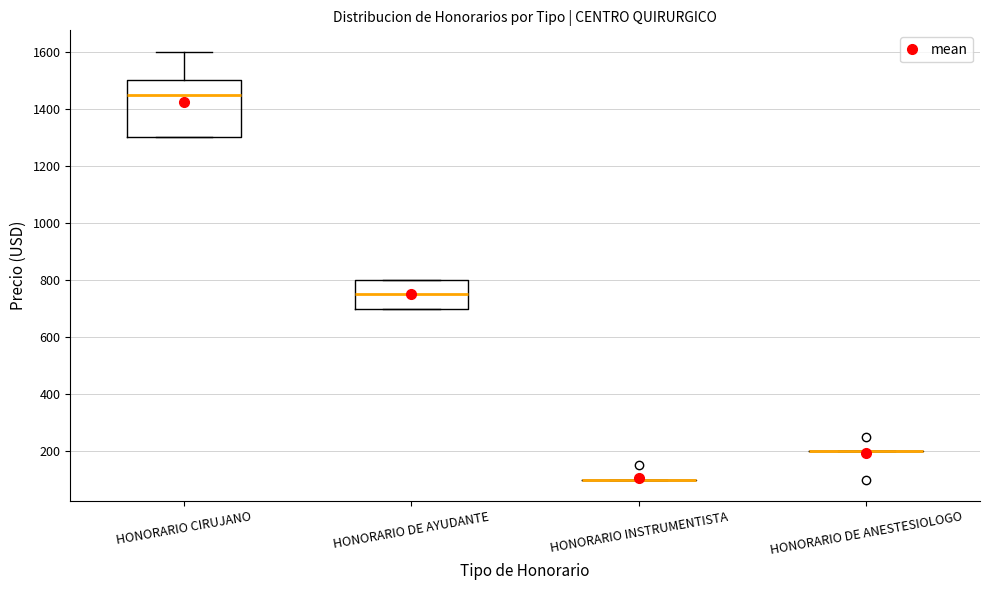

Reading left to right, read every box against the y-axis: the position of its median line, the range the box covers, and the ends of its whiskers. The values are not printed on the chart, so give them approximately, as read against the axis.

HONORARIO CIRUJANO: median 1460, box 1300 to 1500, whiskers 1300 to 1600
HONORARIO DE AYUDANTE: median 760, box 700 to 800, whiskers 700 to 800
HONORARIO INSTRUMENTISTA: box collapsed to a line at 100, whiskers 100 to 100
HONORARIO DE ANESTESIOLOGO: box collapsed to a line at 200, whiskers 200 to 200